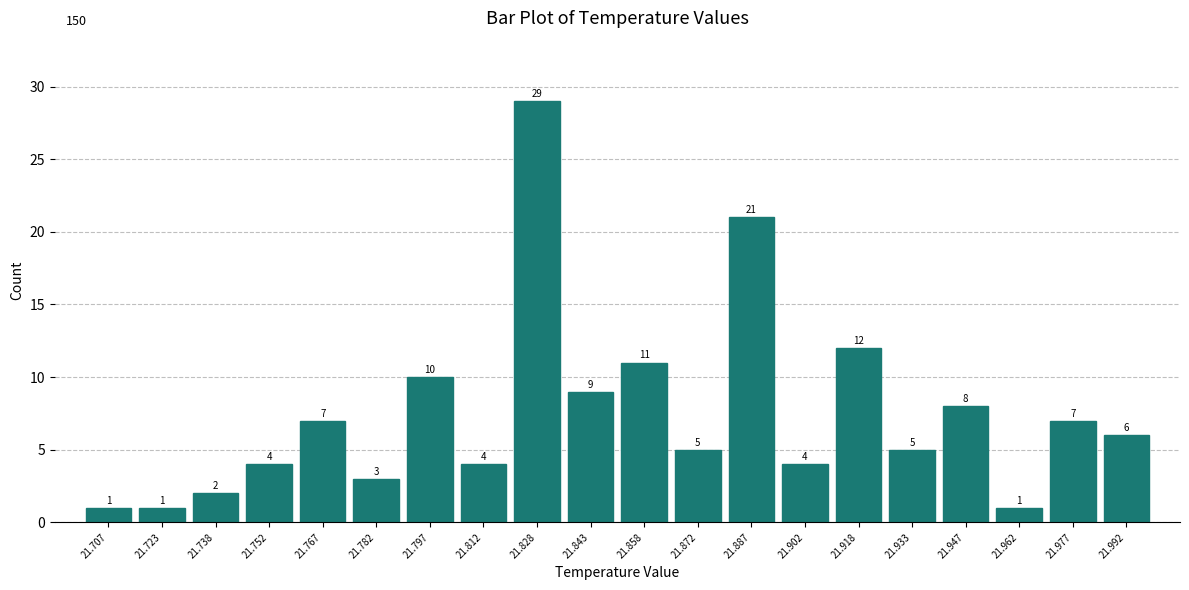

Which range on the x-axis has the tallest bar?

21.820 to 21.835